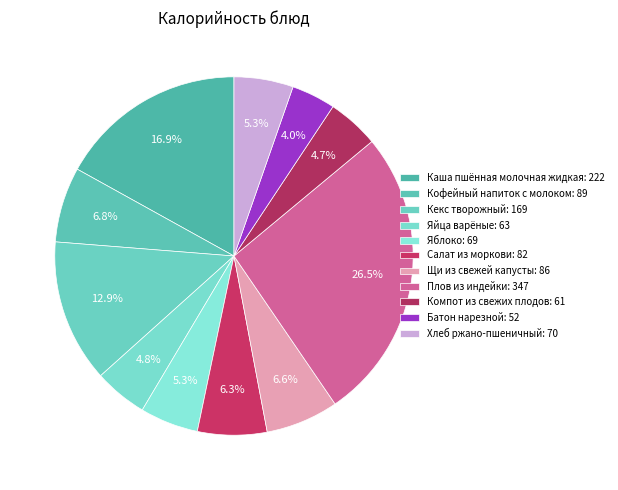

To the nearest percent, what is the difference between the largest and smallest slice percentages?

23%